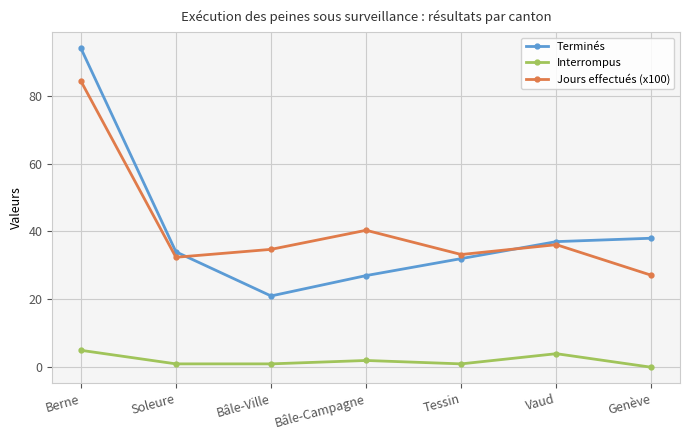

Where does the Jours effectués (x100) series first go above 34?

Berne